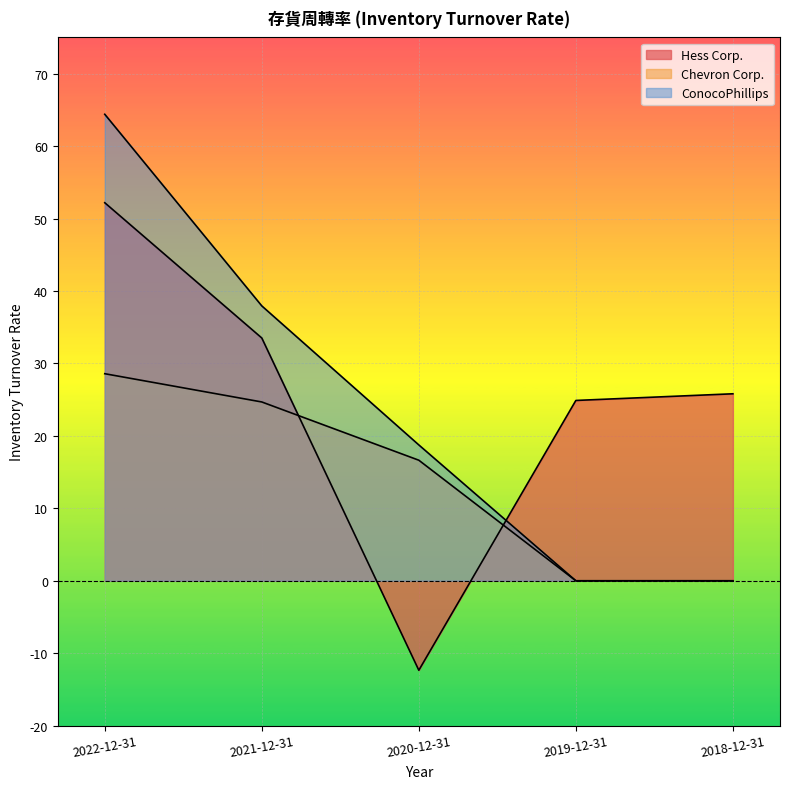

List the labels in order of Hess Corp. value, smallest first.

2020-12-31, 2019-12-31, 2018-12-31, 2021-12-31, 2022-12-31